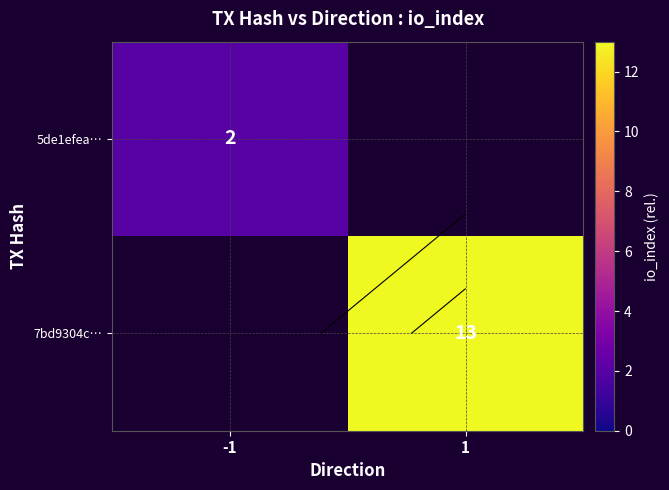

List the series in order of their peak value, lowest first.

5de1efea…, 7bd9304c…